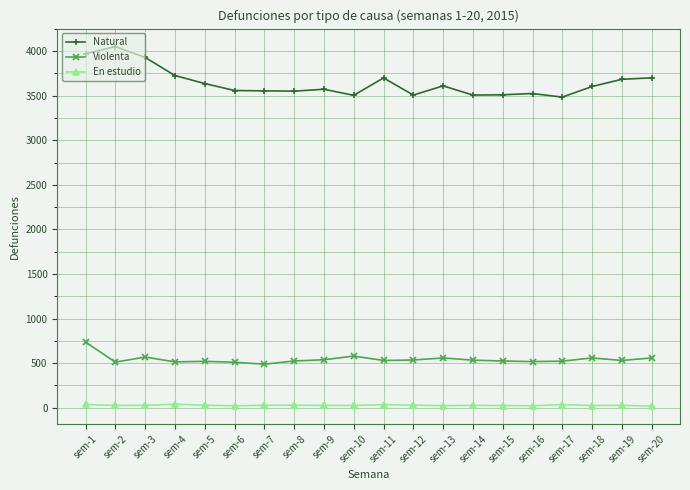

The value of Violenta at sem-1 is 1001. True or false?

False